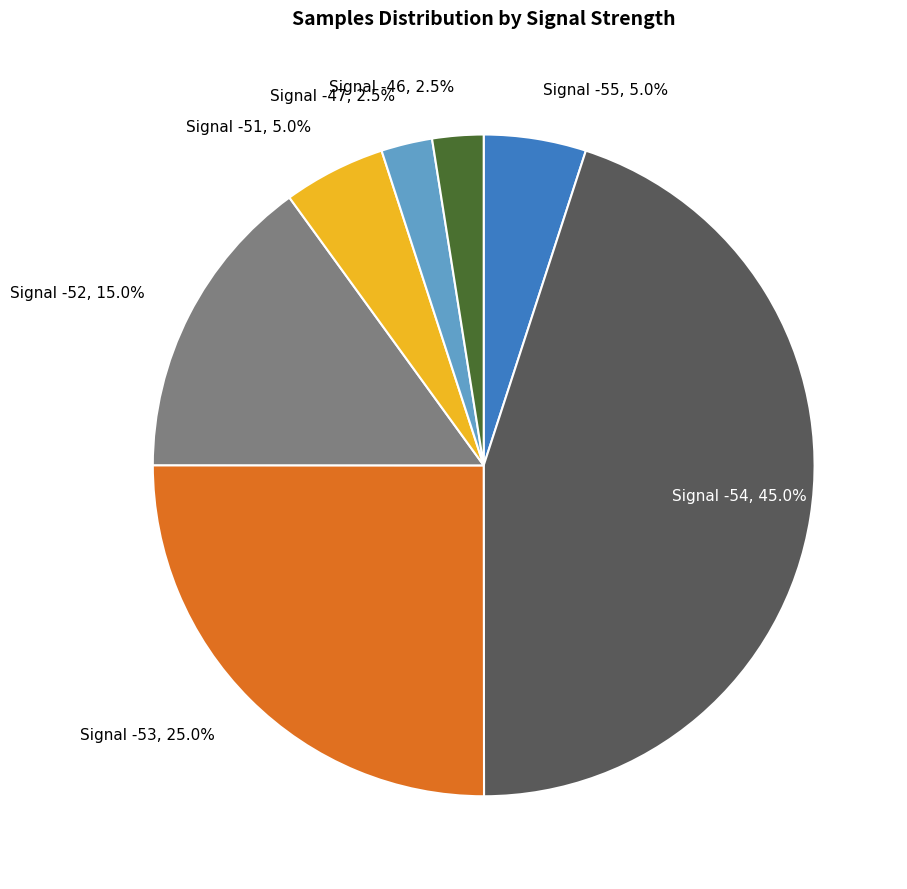

Does any single category account for the majority?

No